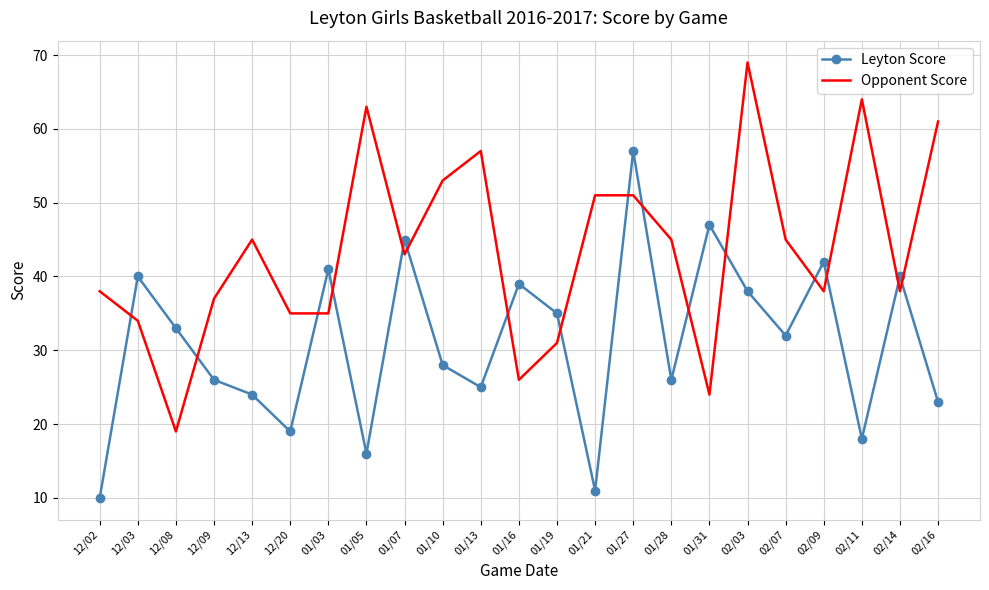

Which series changed the most between 12/08 and 01/05?

Opponent Score